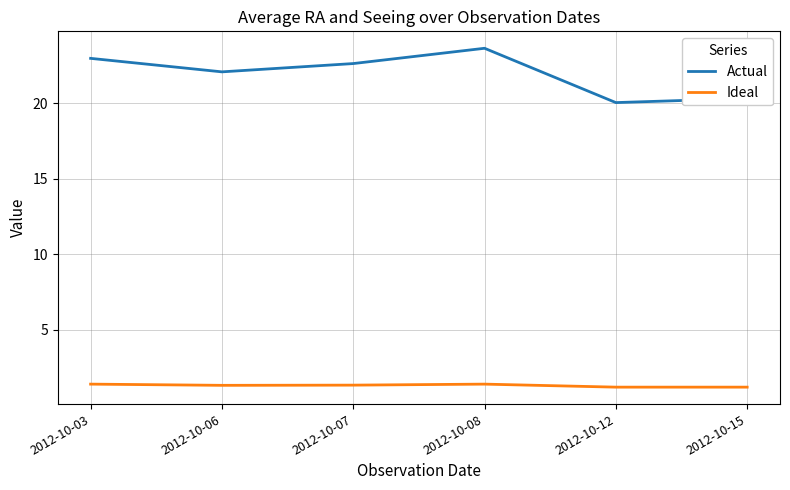

Where is Actual nearest to the value 21?

2012-10-15